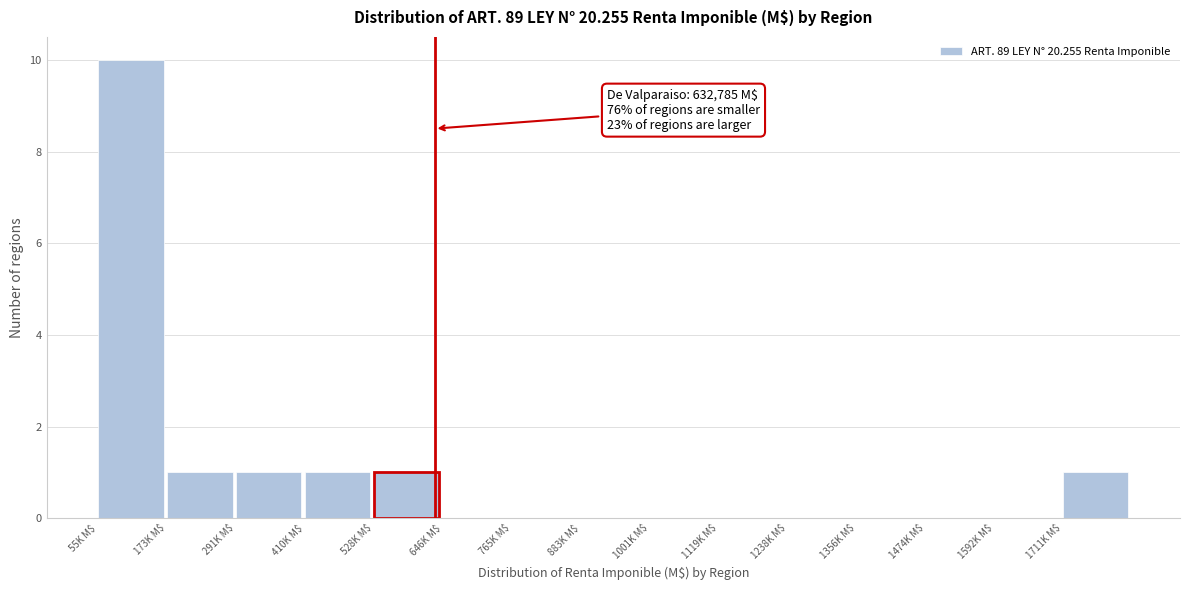

Which label corresponds to the largest value in the chart?

55K M$